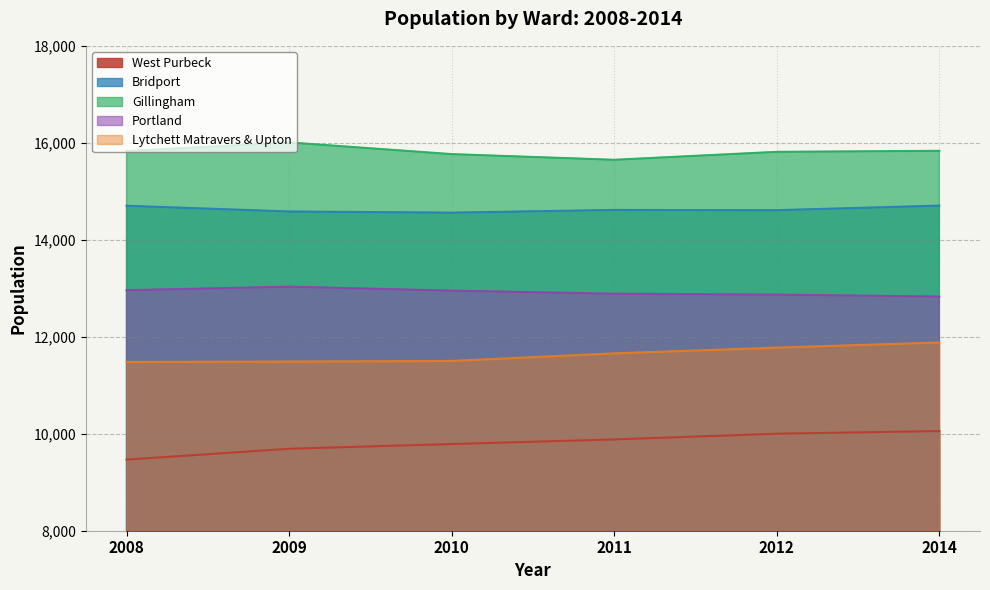

At which label is Gillingham closest to 15829?

2008